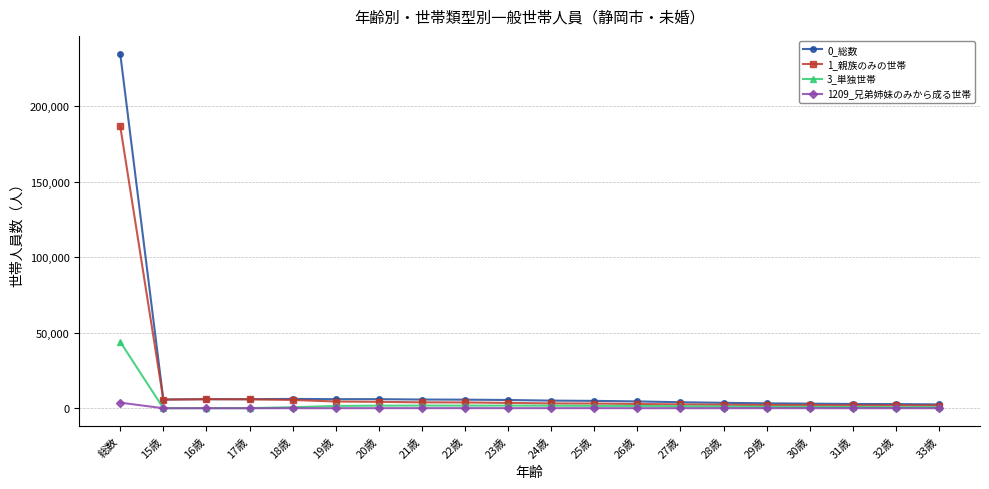

At which category is the sum across all series the highest?

総数